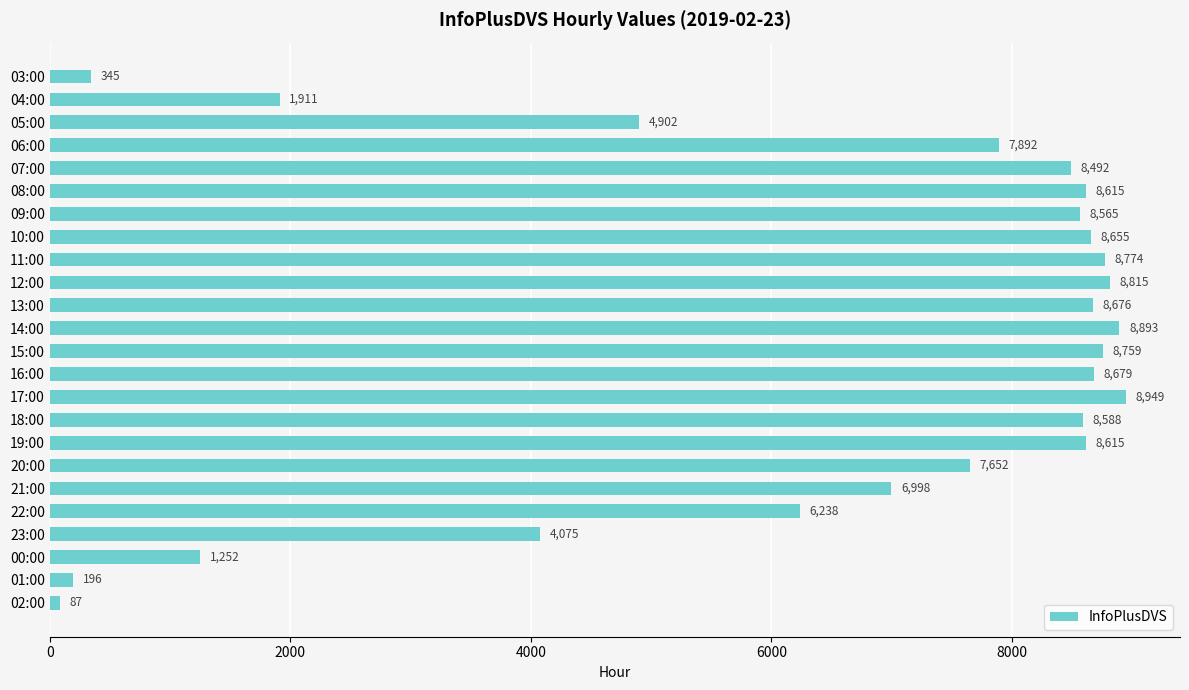

Count the number of categories in the chart.

24